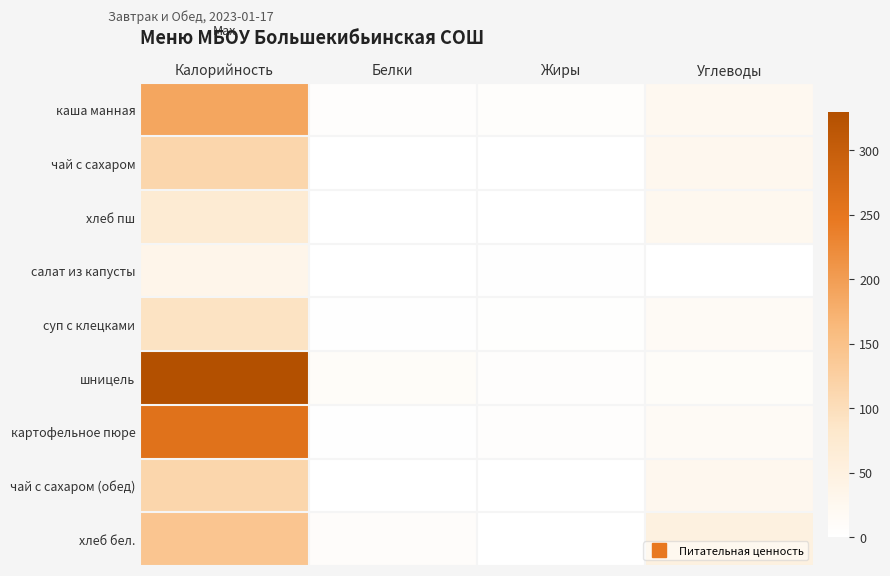

Reading right to left, extract all data points from this chart.

каша манная: Углеводы=24	Жиры=7	Белки=5	Калорийность=189
чай с сахаром: Углеводы=28	Жиры=0	Белки=0	Калорийность=114
хлеб пш: Углеводы=25	Жиры=0	Белки=0	Калорийность=71
салат из капусты: Углеводы=1	Жиры=2	Белки=1	Калорийность=34
суп с клецками: Углеводы=16	Жиры=3	Белки=2	Калорийность=91
шницель: Углеводы=11	Жиры=4	Белки=11	Калорийность=330
картофельное пюре: Углеводы=16	Жиры=4	Белки=2	Калорийность=259
чай с сахаром (обед): Углеводы=28	Жиры=0	Белки=0	Калорийность=114
хлеб бел.: Углеводы=50	Жиры=0	Белки=8	Калорийность=142